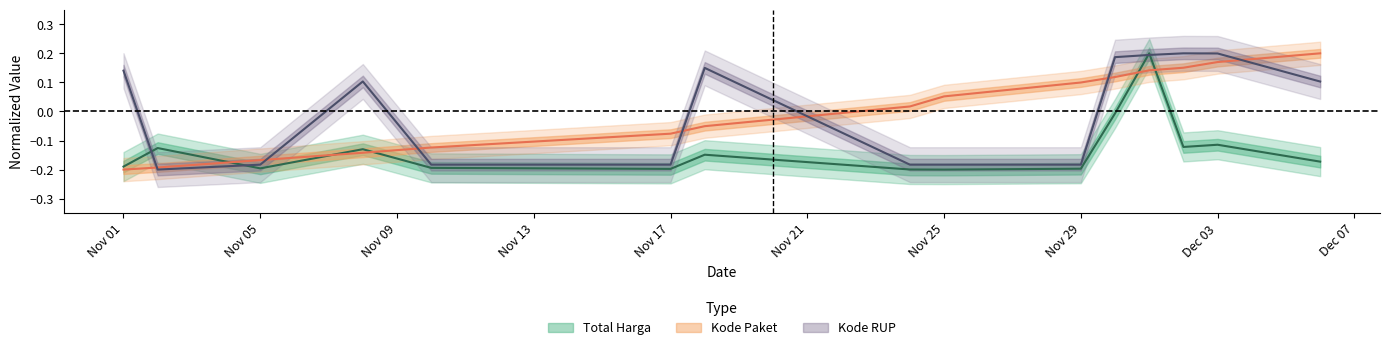

How many distinct data groups are displayed?

3